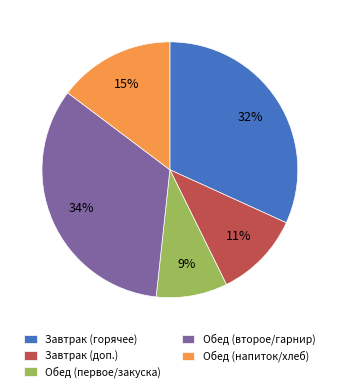

Which slice is the smallest?

Обед (первое/закуска)